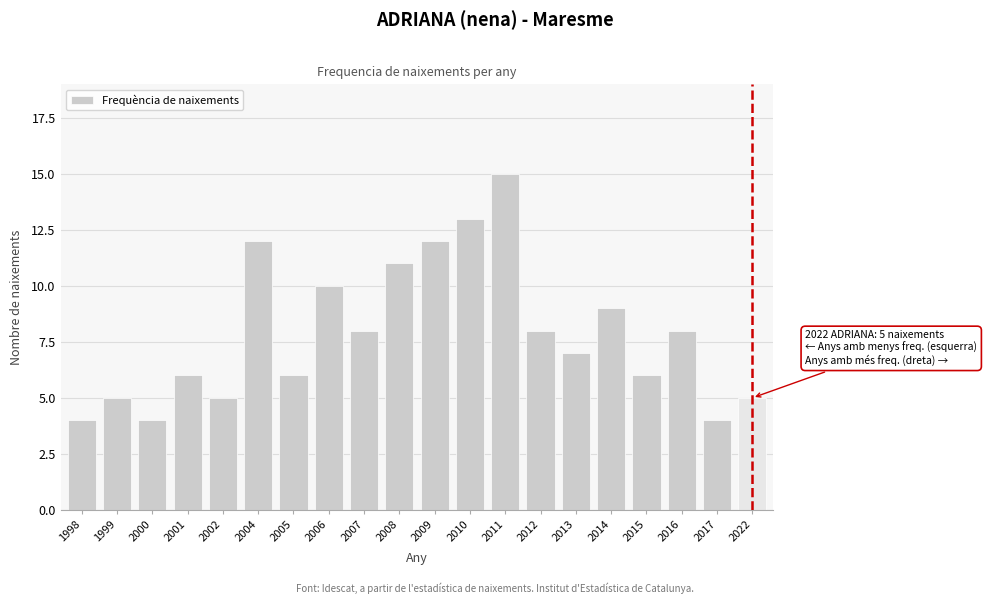

Reading left to right, what are all the values shown in this chart?

1998=4	1999=5	2000=4	2001=6	2002=5	2004=12	2005=6	2006=10	2007=8	2008=11	2009=12	2010=13	2011=15	2012=8	2013=7	2014=9	2015=6	2016=8	2017=4	2022=5